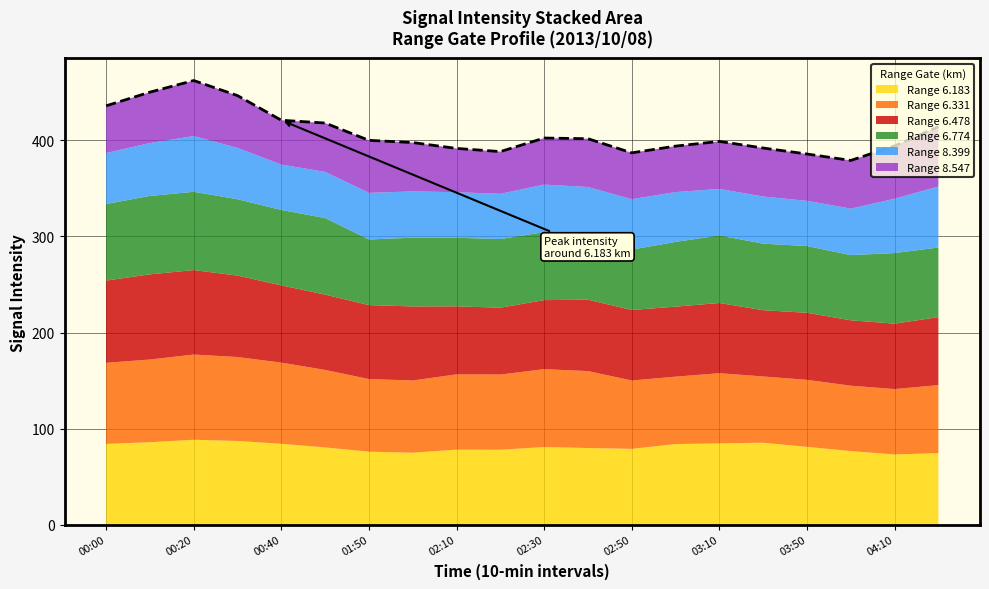

Which category has the highest value across all series?

2013/10/08 00:20